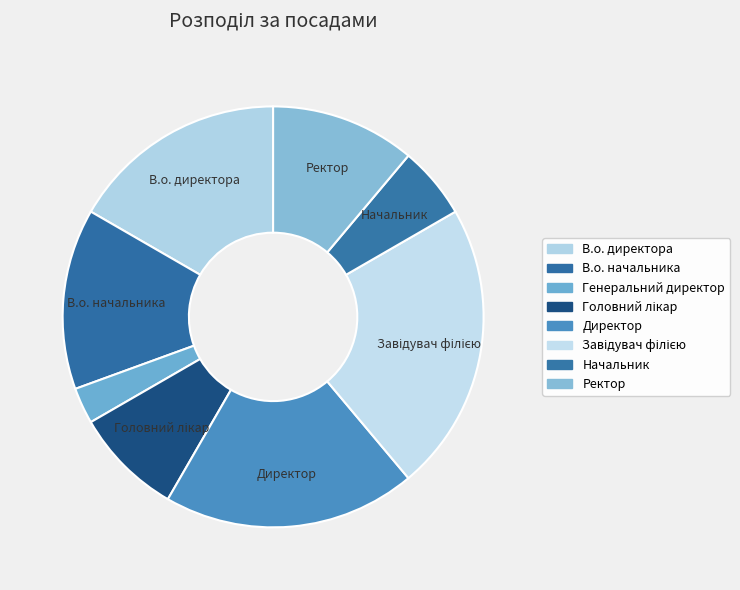

How many slices are in this pie chart?

8